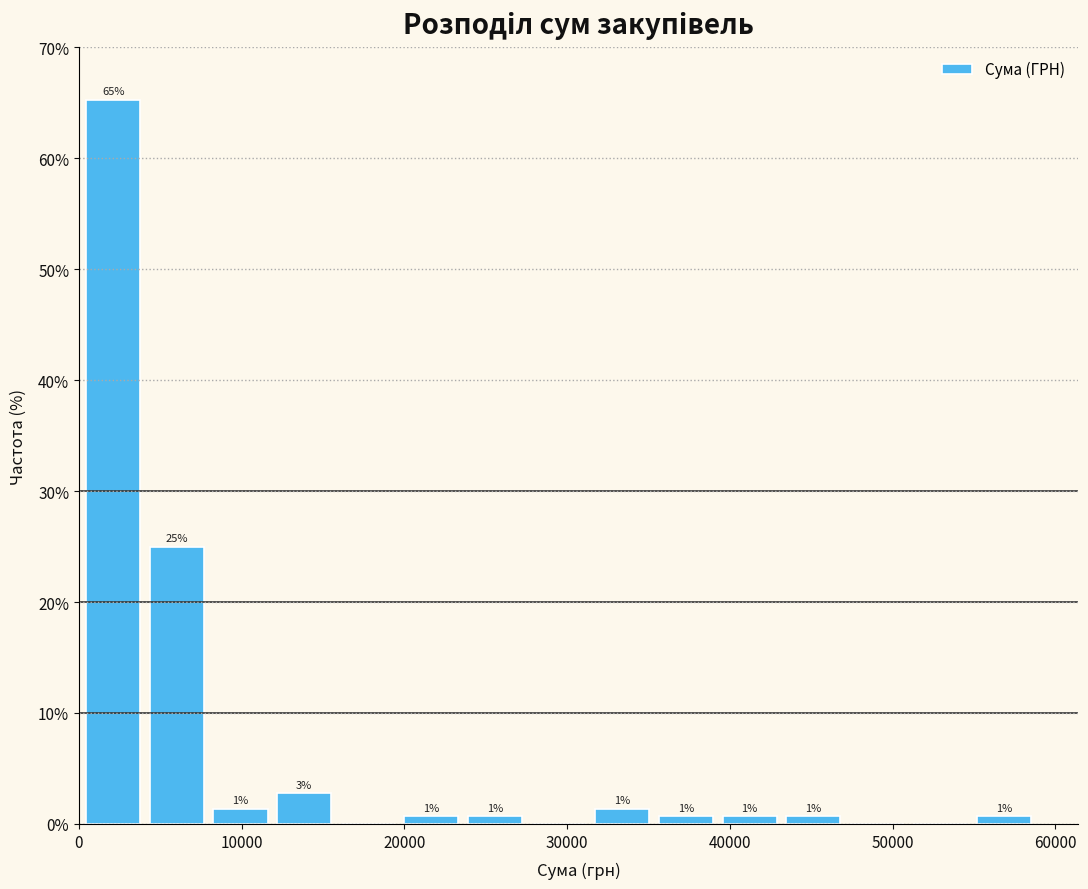

Read against the x-axis, roughly where is the centre of the tallest bar?

2000